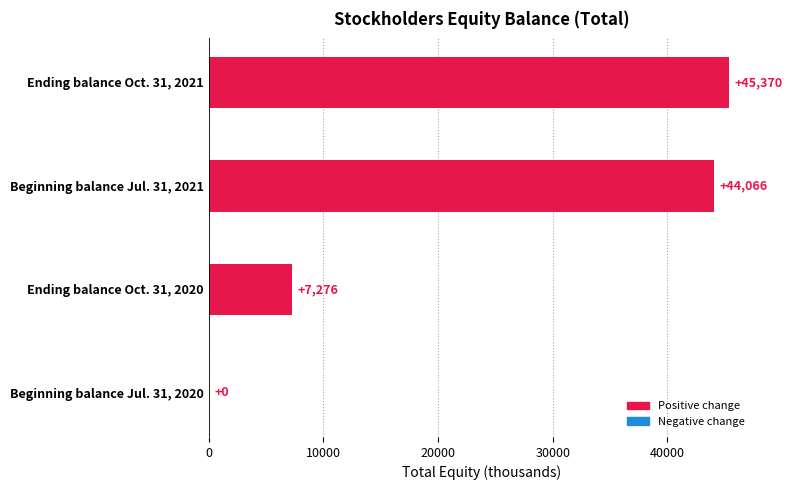

Reading bottom to top, transcribe all the data shown in this chart.

Beginning balance Jul. 31, 2020=0	Ending balance Oct. 31, 2020=7276	Beginning balance Jul. 31, 2021=44066	Ending balance Oct. 31, 2021=45370